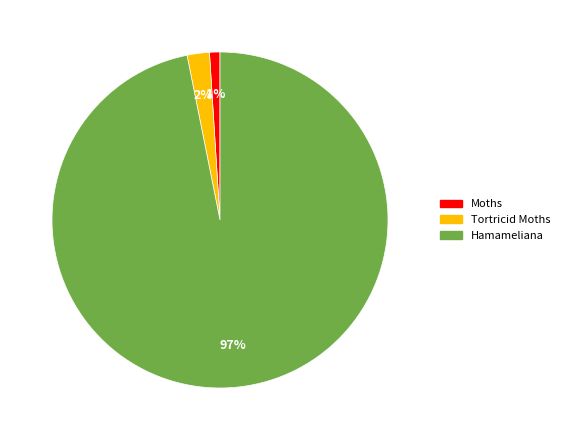

To the nearest percent, what percentage of the pie is Moths?

1%